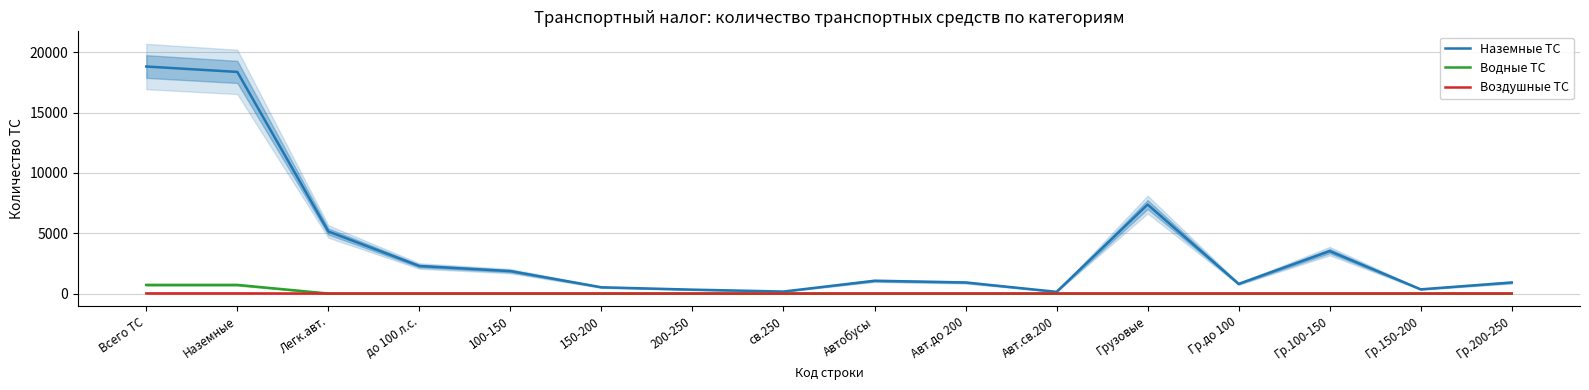

How many data points in Воздушные ТС are above 0?

2